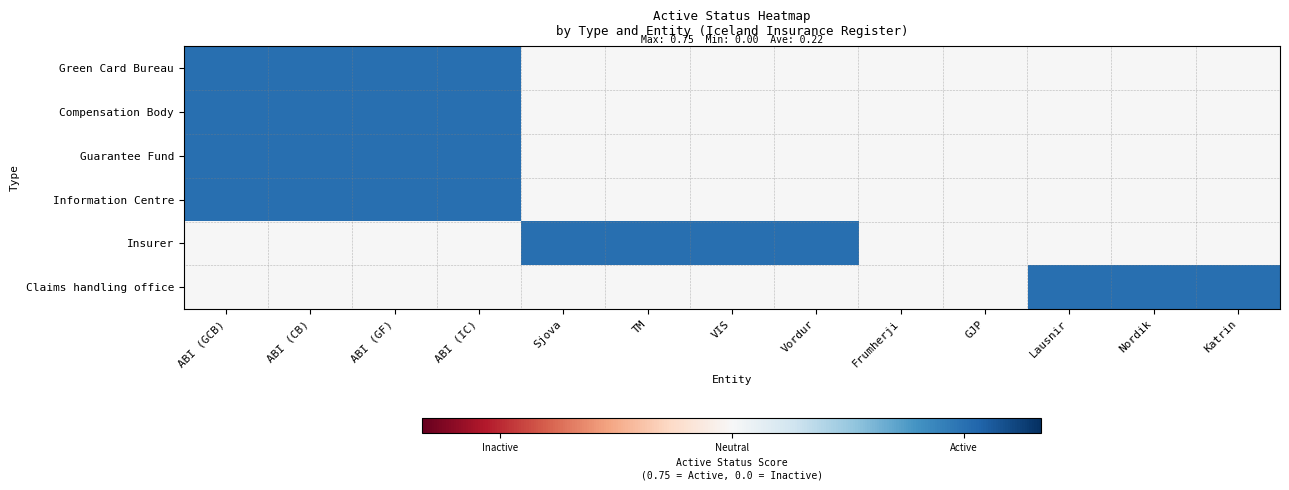

What is the spread (max minus min) of values at VIS?

0.8